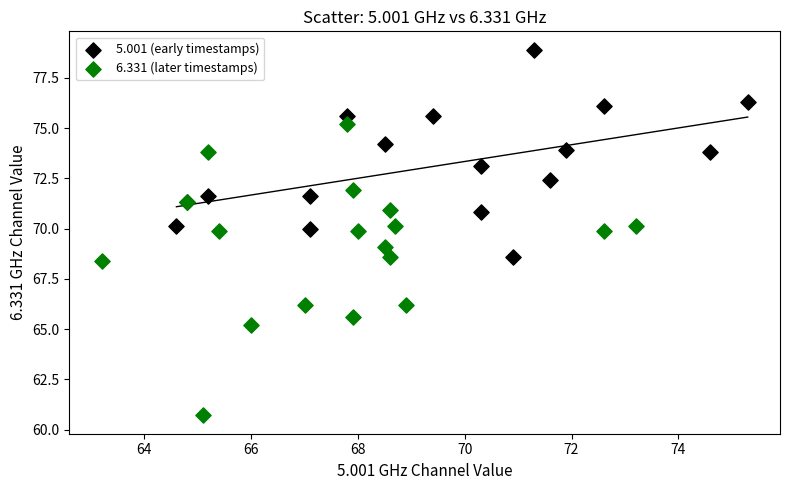

Which series reaches the maximum Y coordinate?

5.001 (early timestamps)